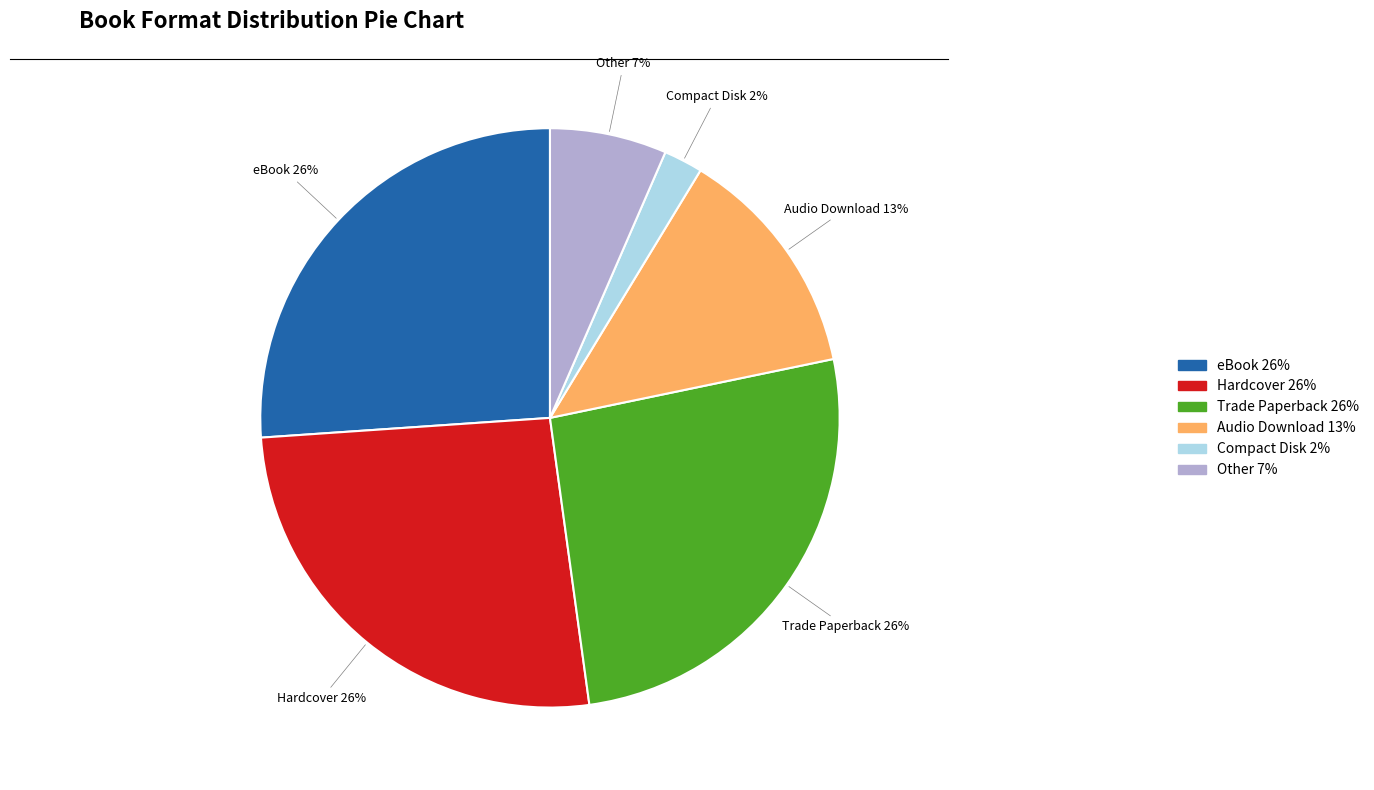

Does Other represent more than half of the total?

No